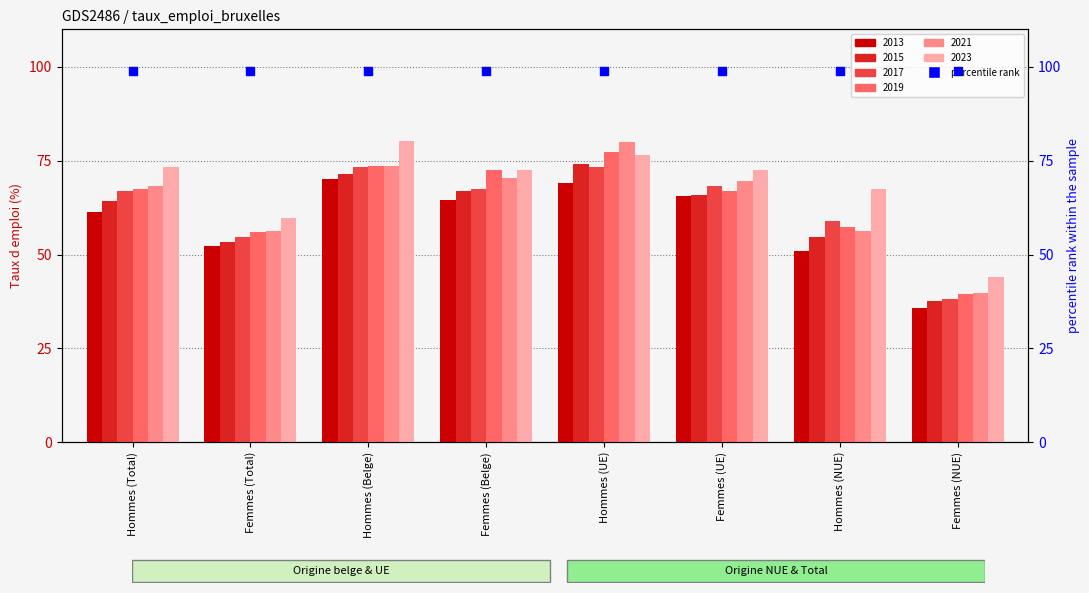

At how many categories does at least one series exceed 66?

6